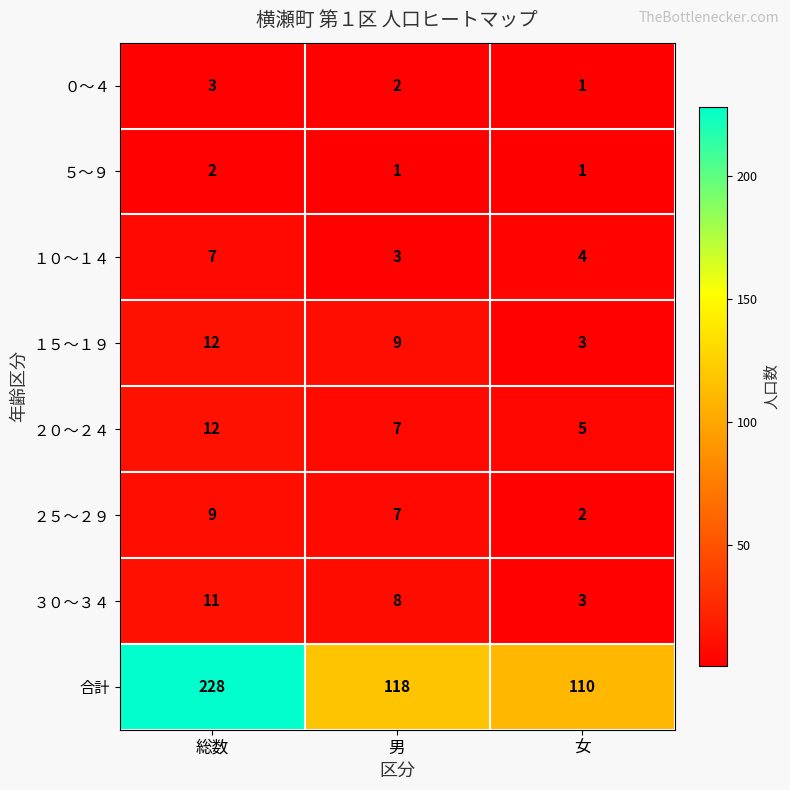

Between 男 and 女, which series saw the biggest shift?

合計